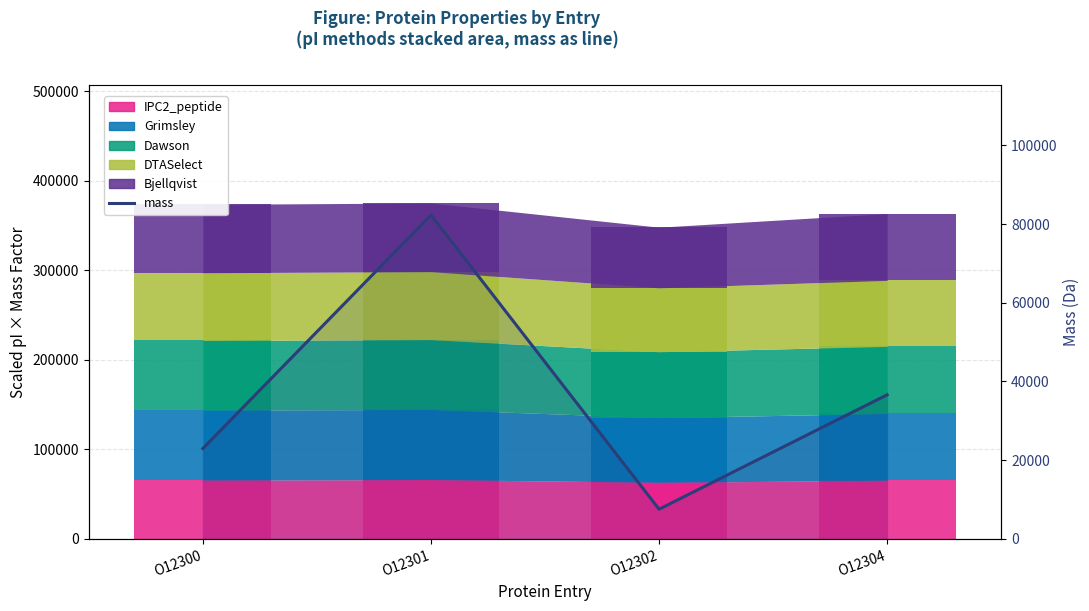

What is the value of the 1st bar from the left?

22949.3